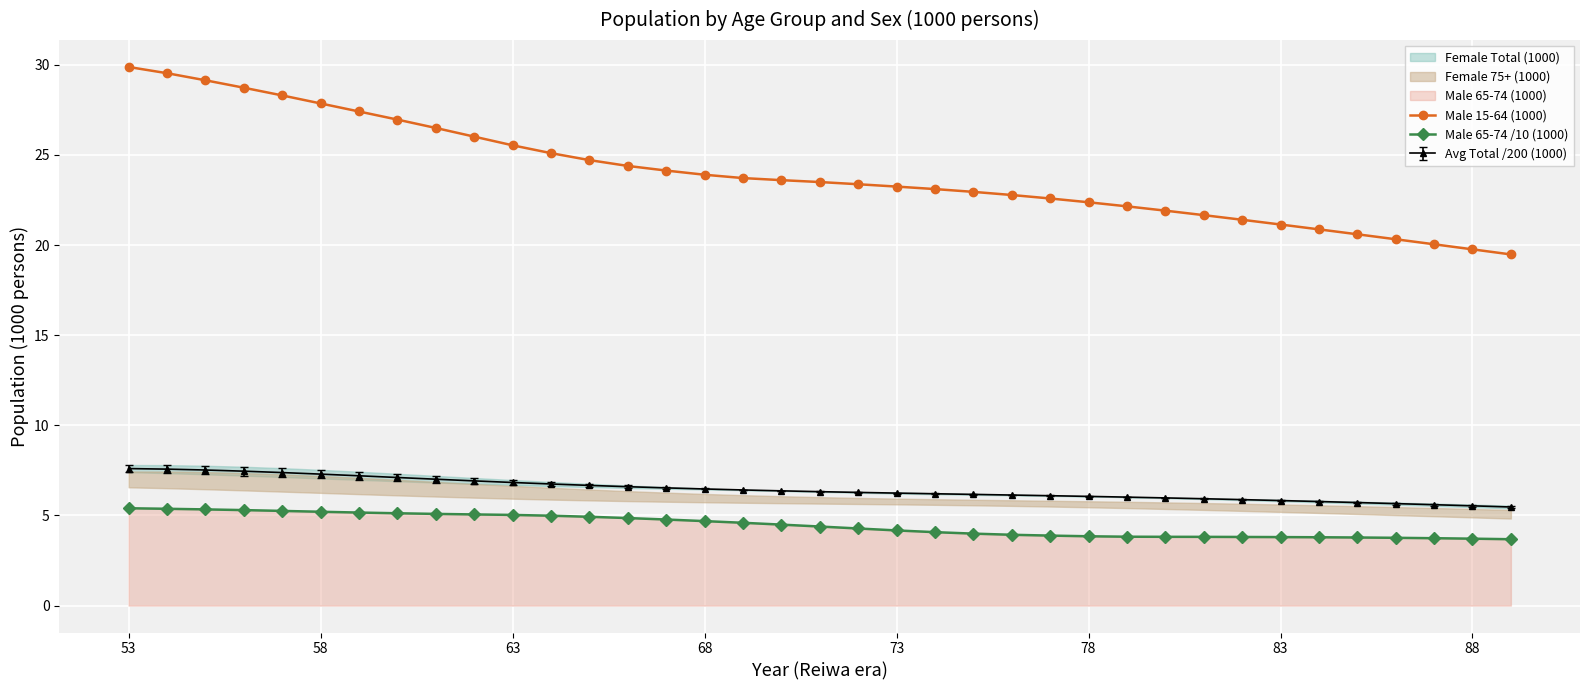

What is the greatest value displayed?

29.9